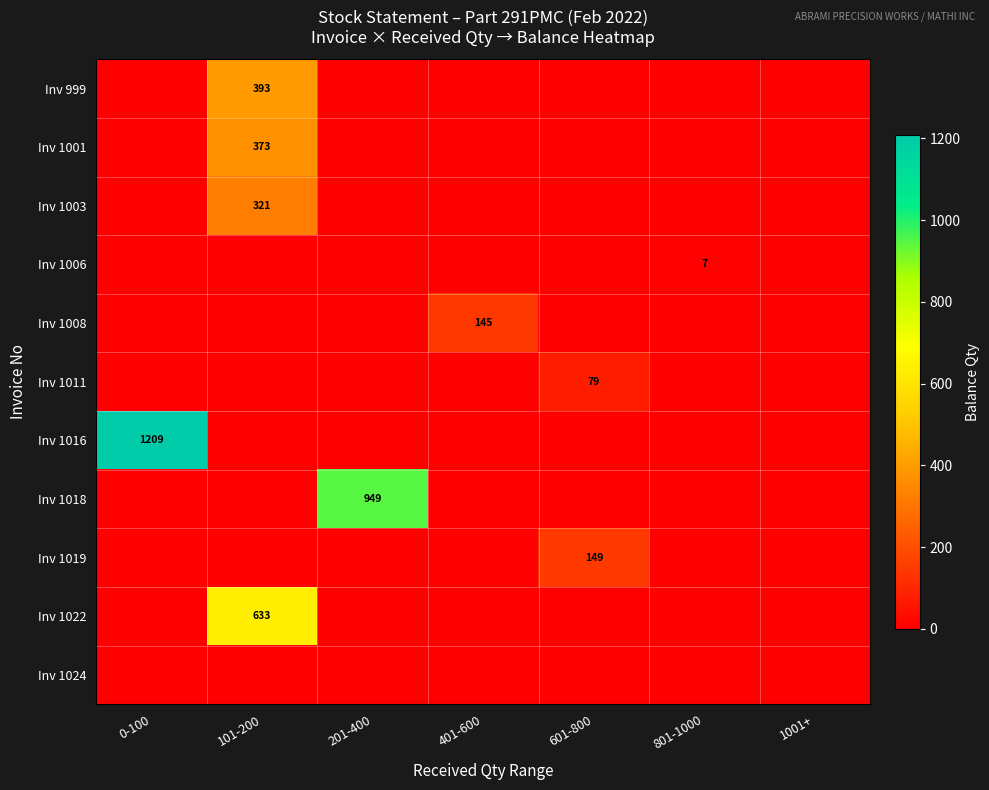

The Inv 1019 series shows 66 at 401-600. True or false?

False